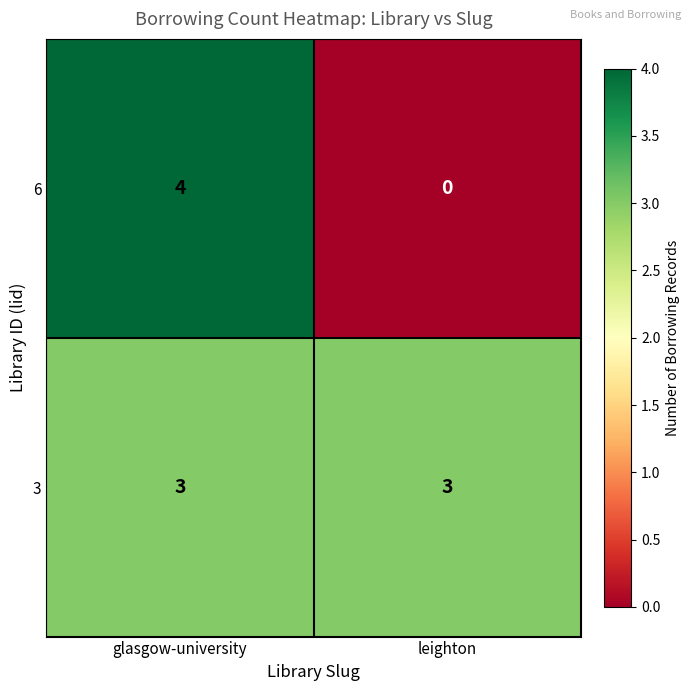

Which series has the largest total across all categories?

3